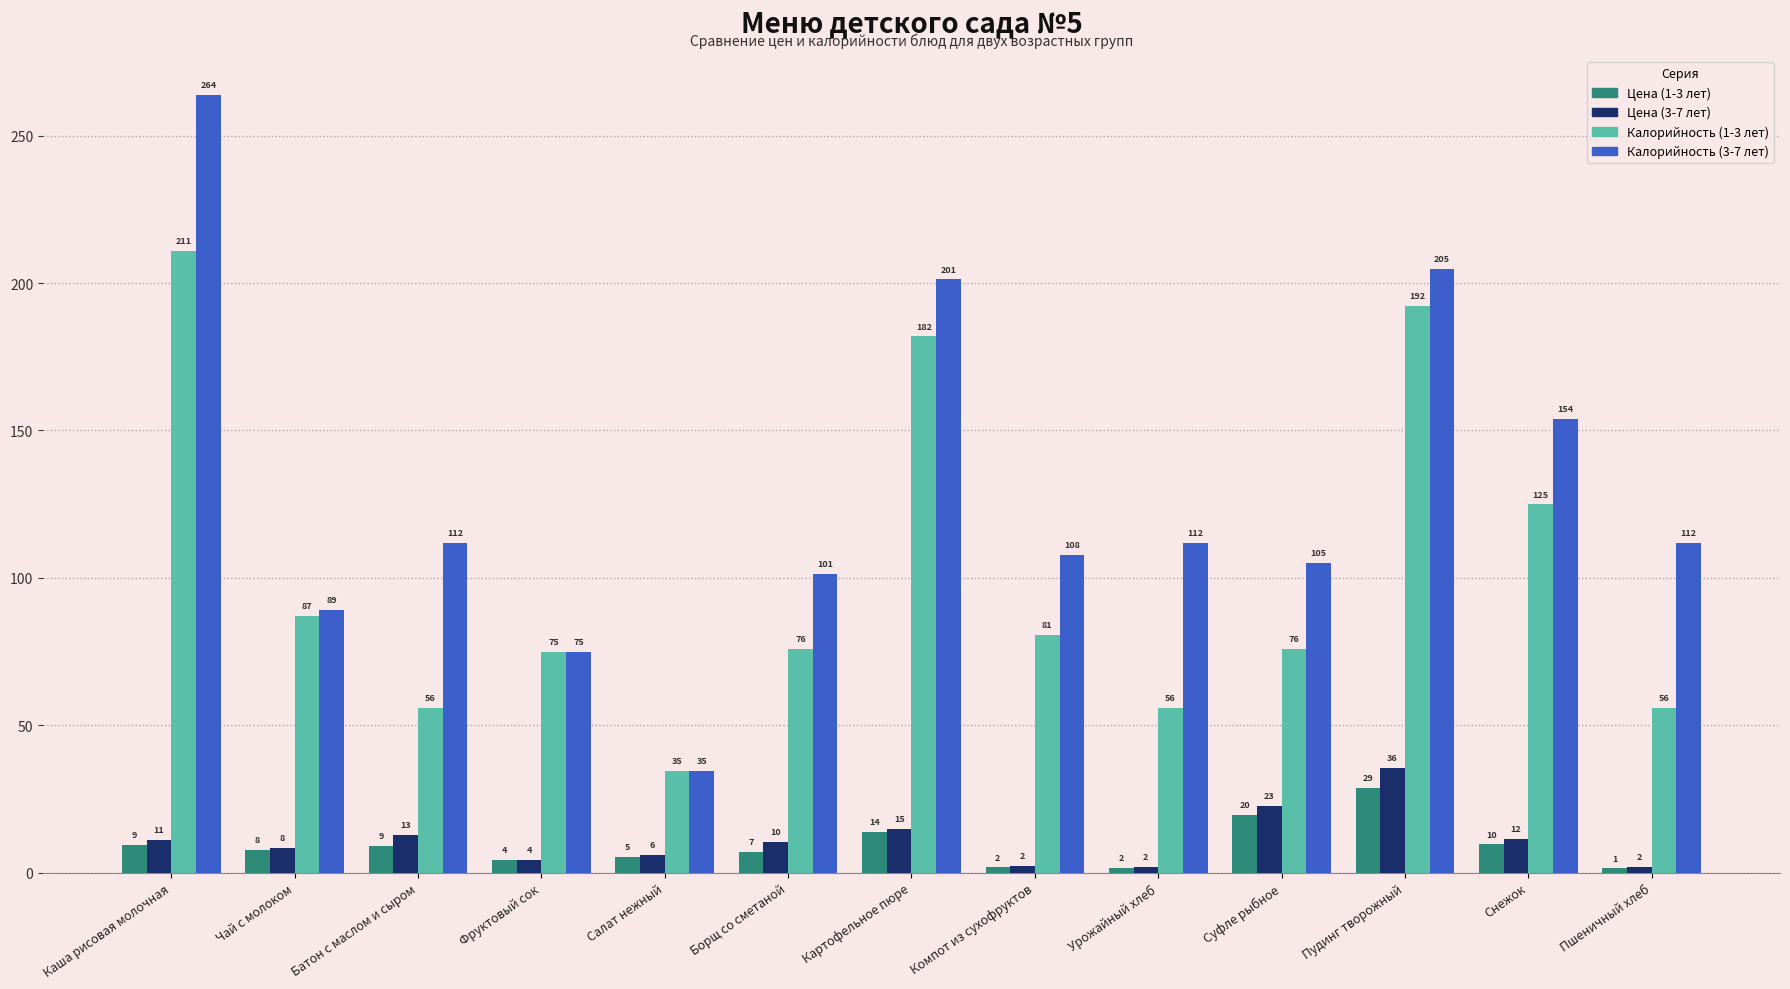

What is the total value across all series at Картофельное пюре?

411.7